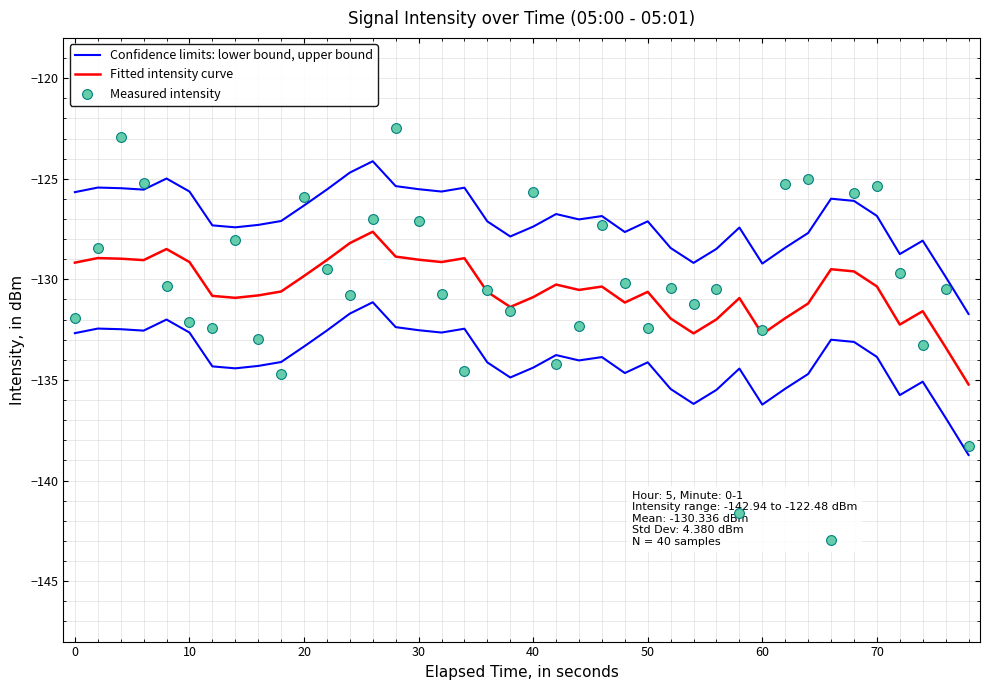

What are all the series names shown in the legend?

Confidence limits: lower bound, upper bound, Fitted intensity curve, Measured intensity